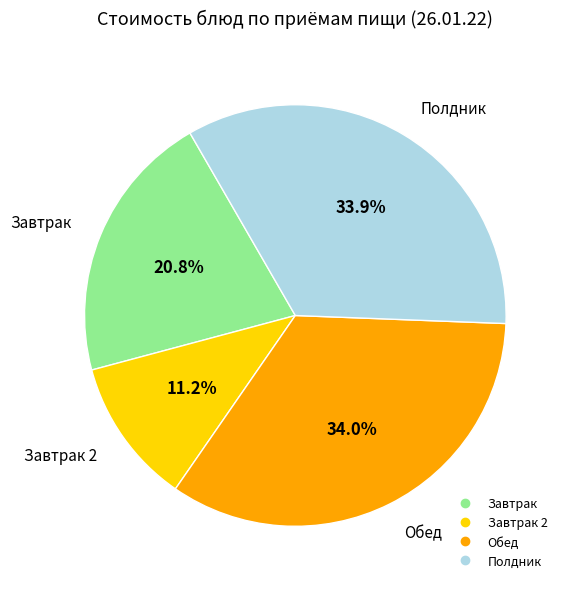

Is there a majority slice in this chart?

No